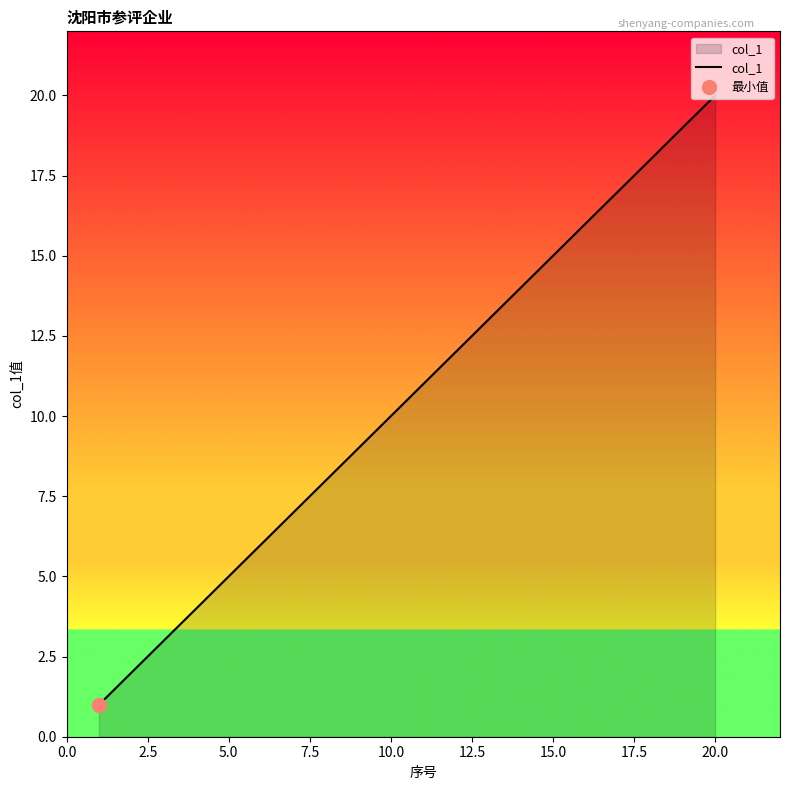

Is it true that col_1 equals 10 at 10.0?

True